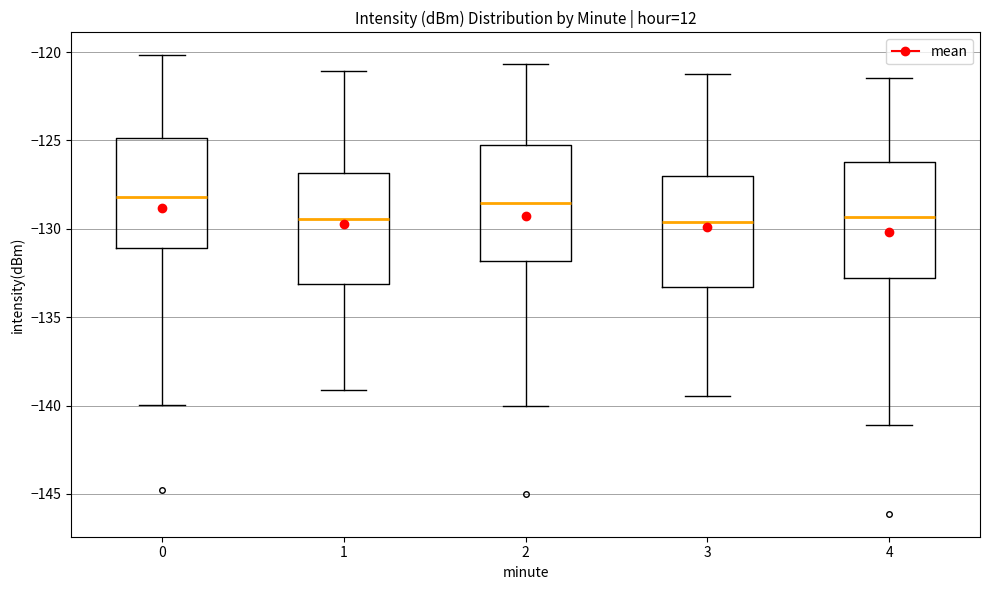

Where is the lower edge of the box at x = 1 on the y-axis? The values are not printed on the chart, so give them approximately, as read against the axis.

-133.0